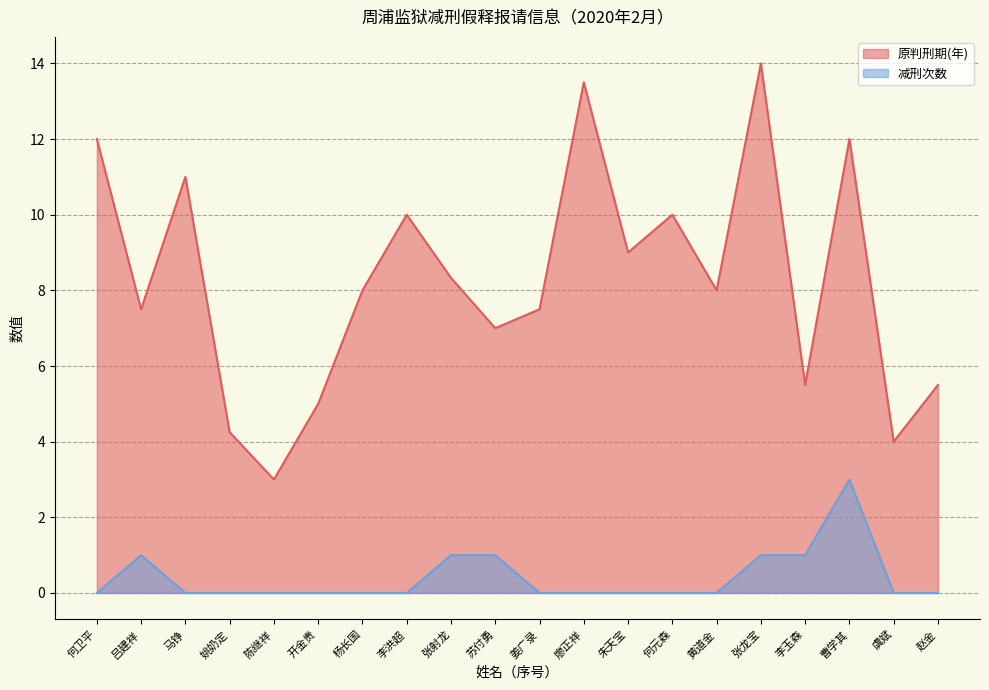

What is the difference between the maximum and minimum values in the 减刑次数 series?

3.0